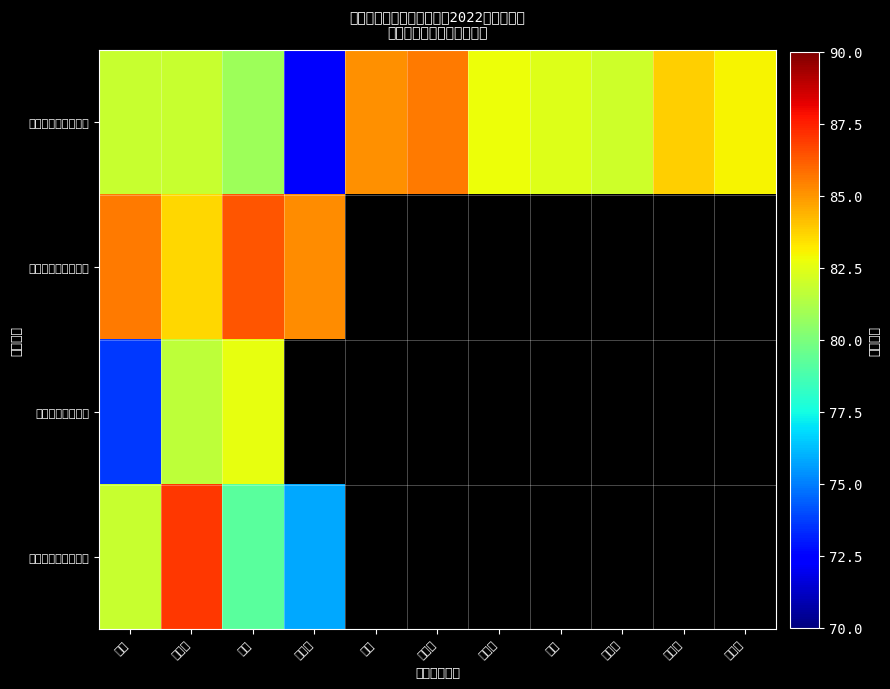

What is the spread (max minus min) of values at 乔梦?

7.2